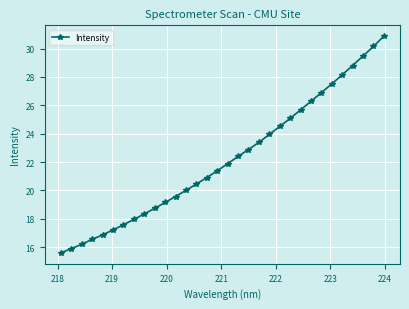

Does the chart have visible grid lines?

Yes